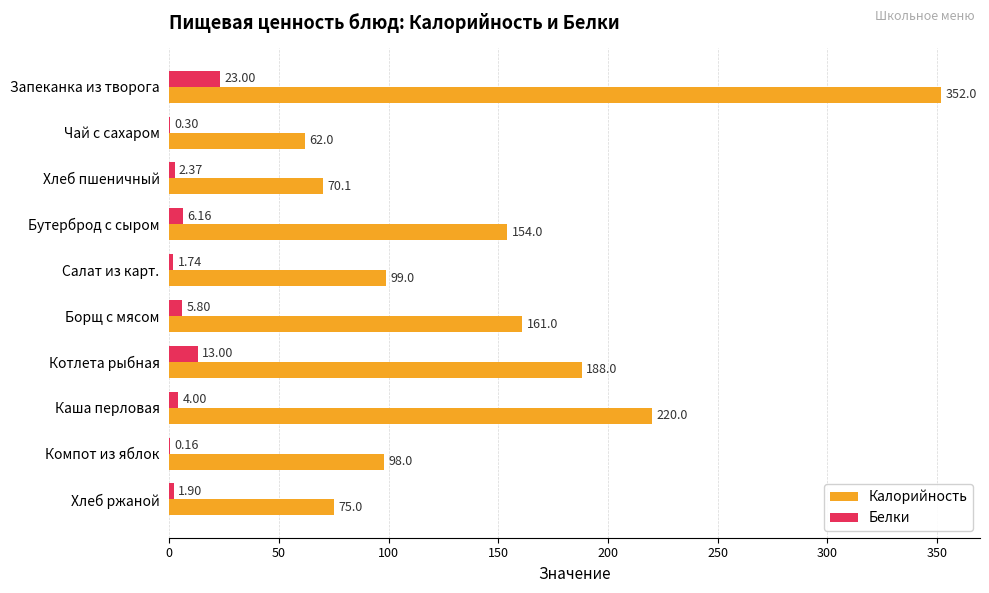

What is the sum of the Калорийность values at Хлеб ржаной and Чай с сахаром?

137.0